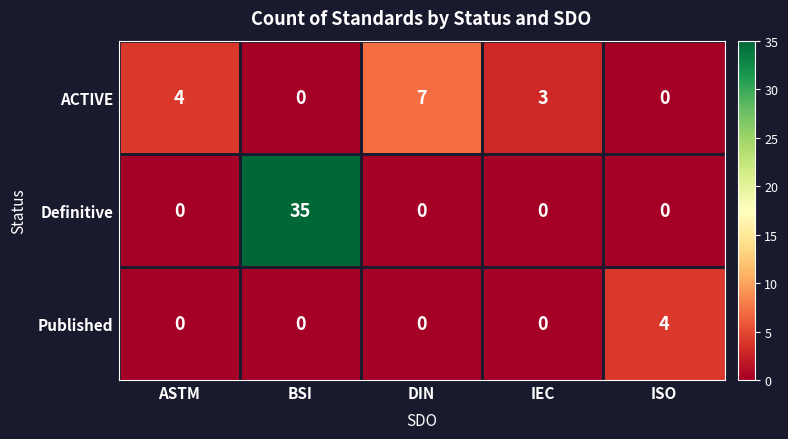

Reading right to left, list all the values displayed in this chart.

ACTIVE: ISO=0	IEC=3	DIN=7	BSI=0	ASTM=4
Definitive: ISO=0	IEC=0	DIN=0	BSI=35	ASTM=0
Published: ISO=4	IEC=0	DIN=0	BSI=0	ASTM=0